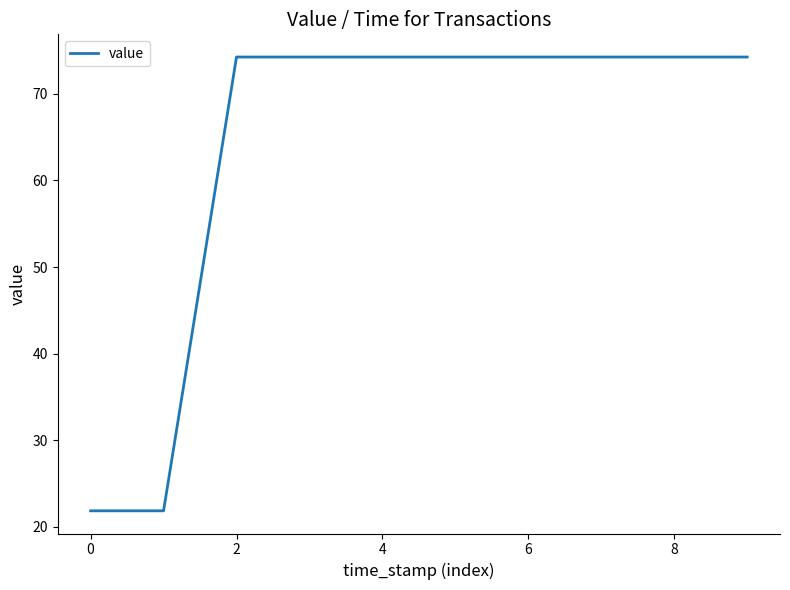

What is the difference between the maximum and minimum values?

52.4